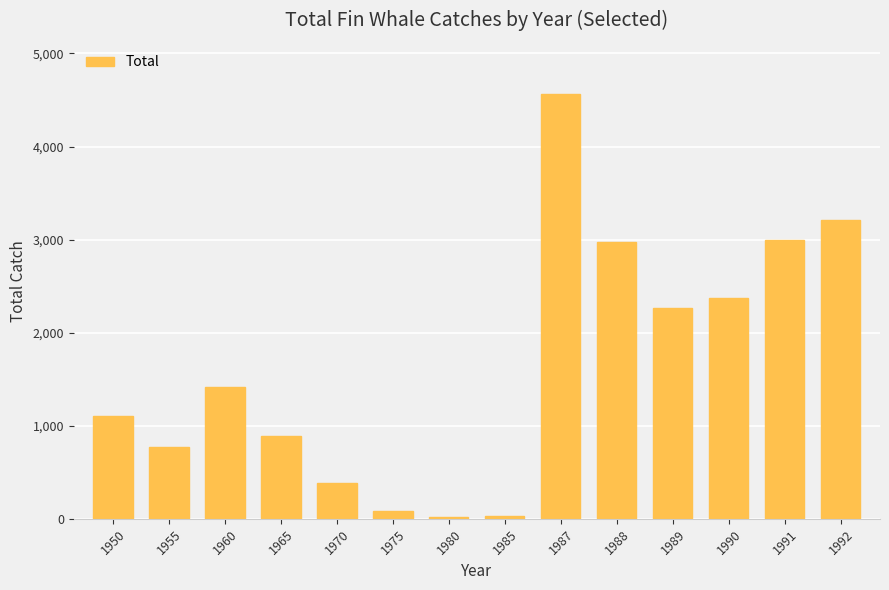

What is the ratio of the value at 1965 to the value at 1990?

0.4